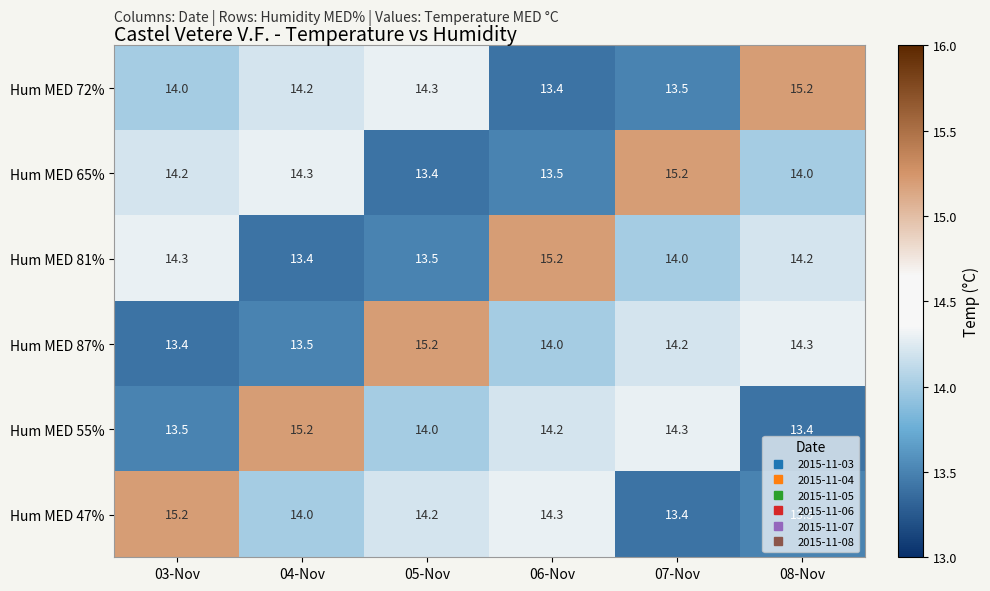

The value of Hum MED 81% at 04-Nov is 13.4. True or false?

True